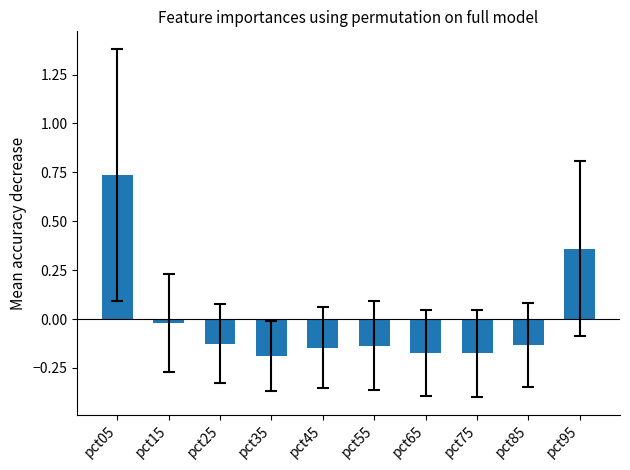

Which label corresponds to the largest value in the chart?

pct05